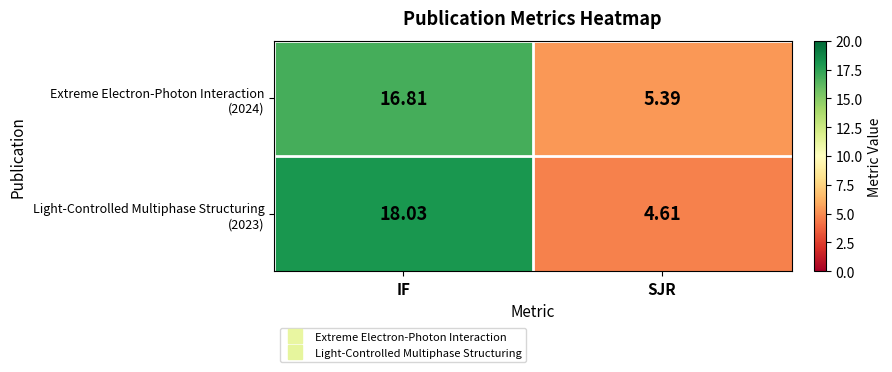

Which label corresponds to the largest value in the chart?

IF